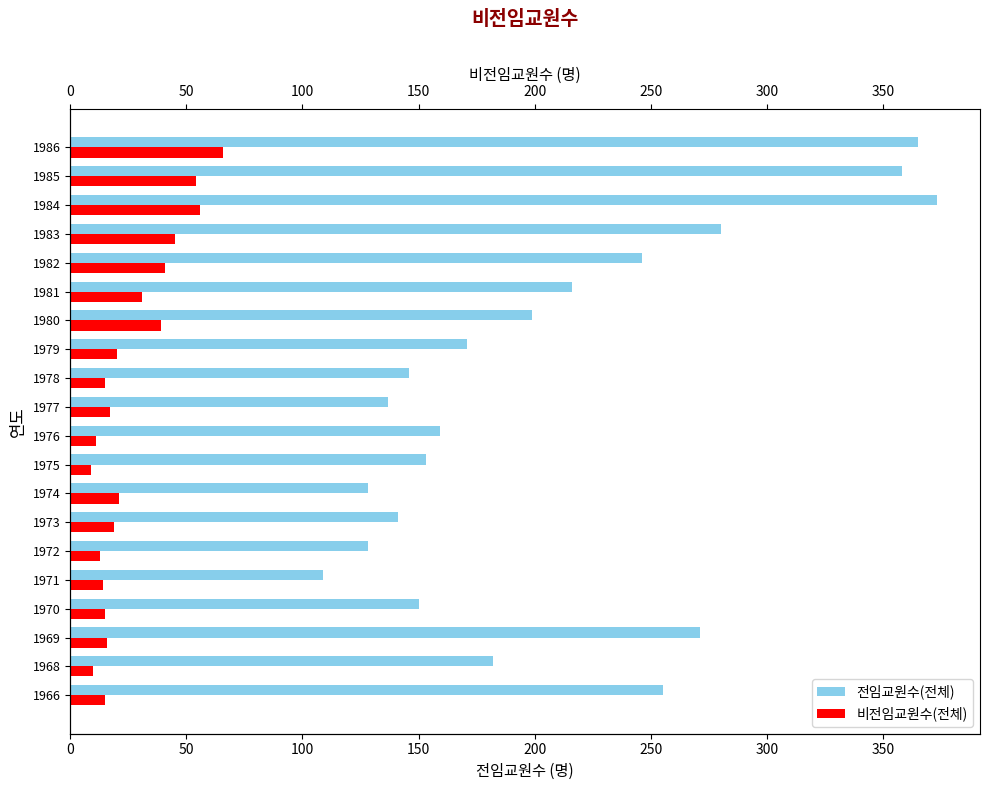

Which series changed the most between 1978 and 1985?

전임교원수(전체)